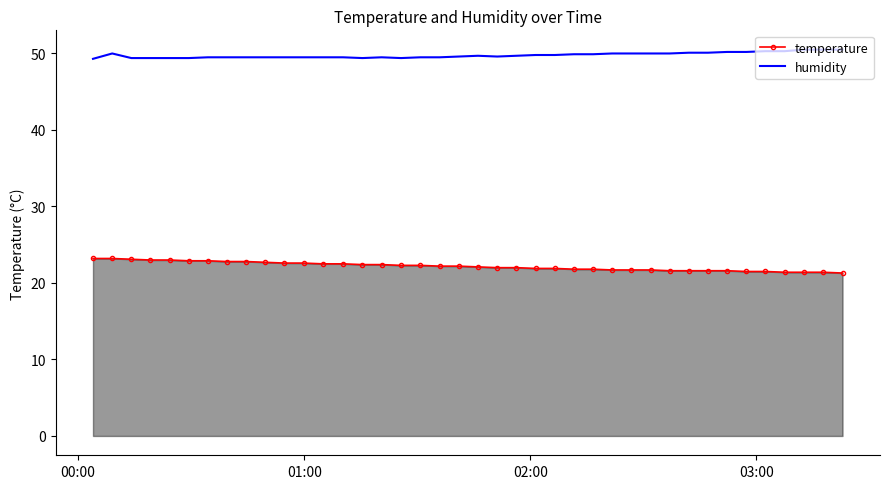

True or false: humidity and temperature intersect in this chart.

False